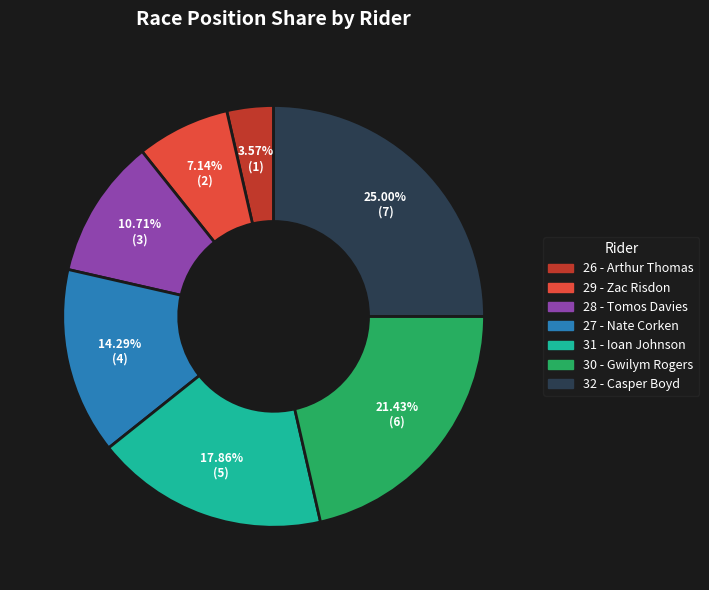

Is it true that 27 - Nate Corken is 29% of the pie?

False